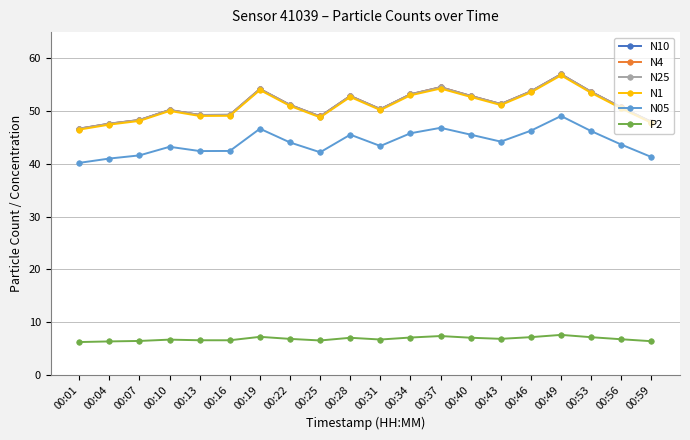

Which category has the highest value across all series?

00:49